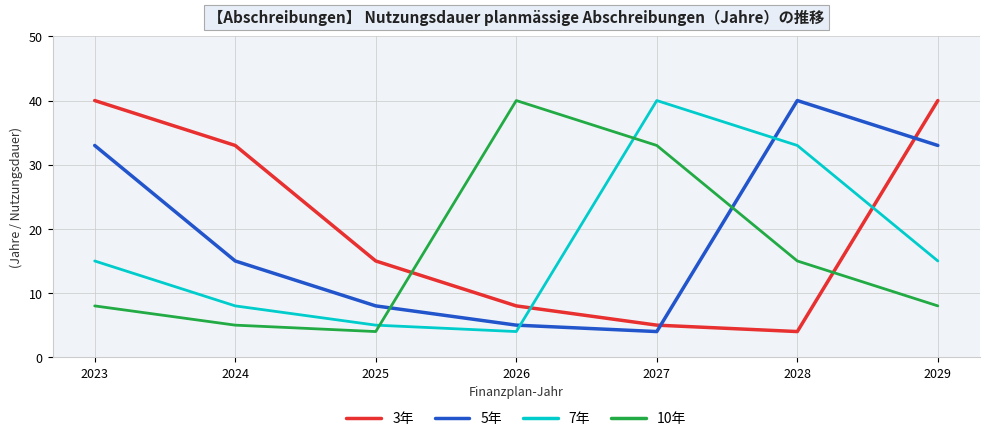

Between 2024 and 2029, which series saw the biggest shift?

5年